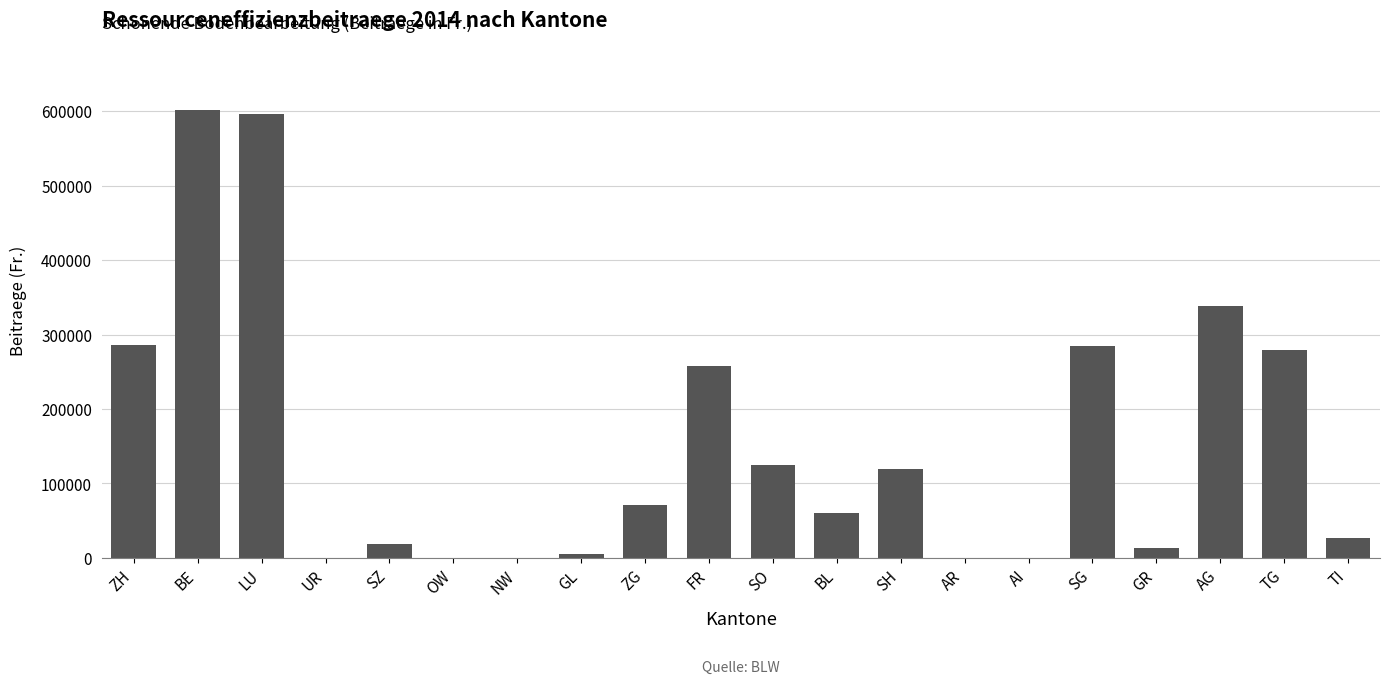

Count the number of categories in the chart.

20